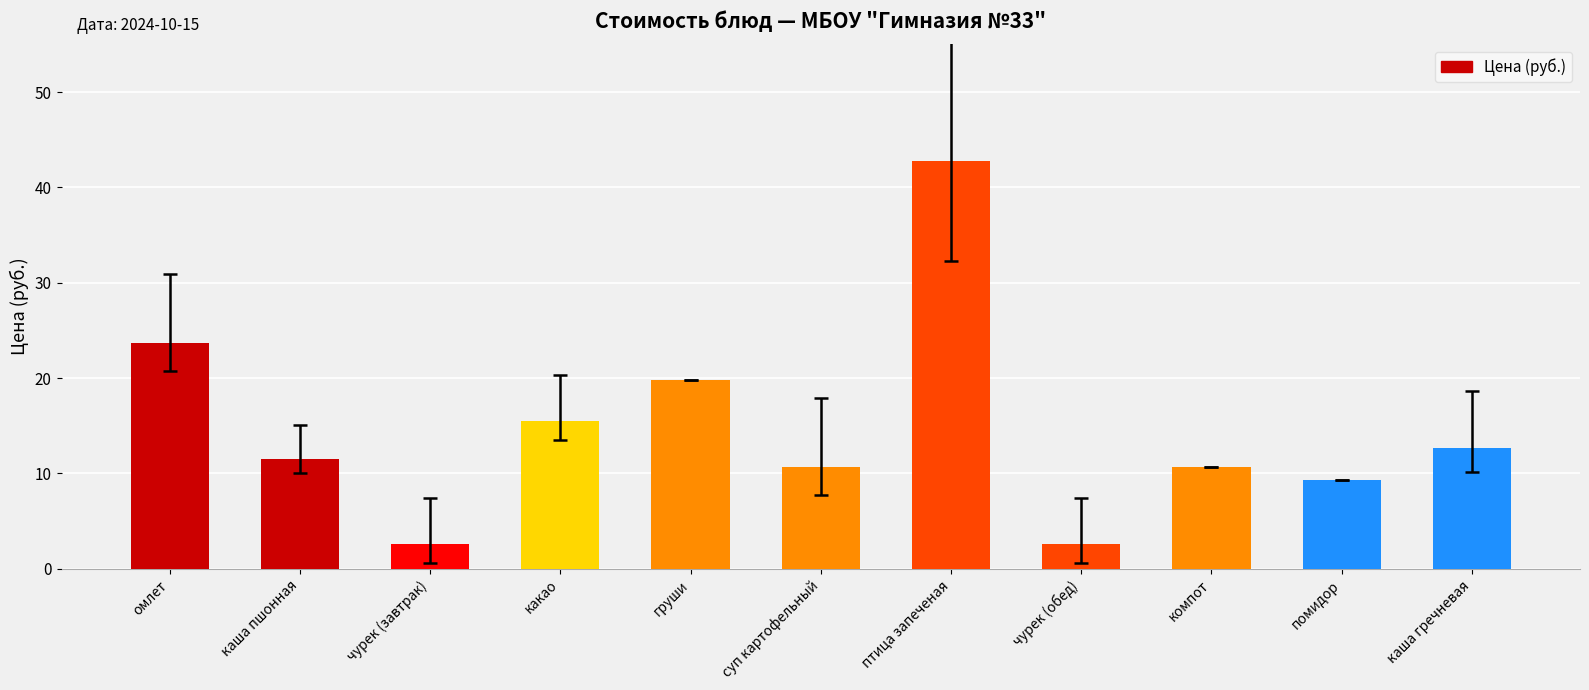

How many bars are there in total?

11